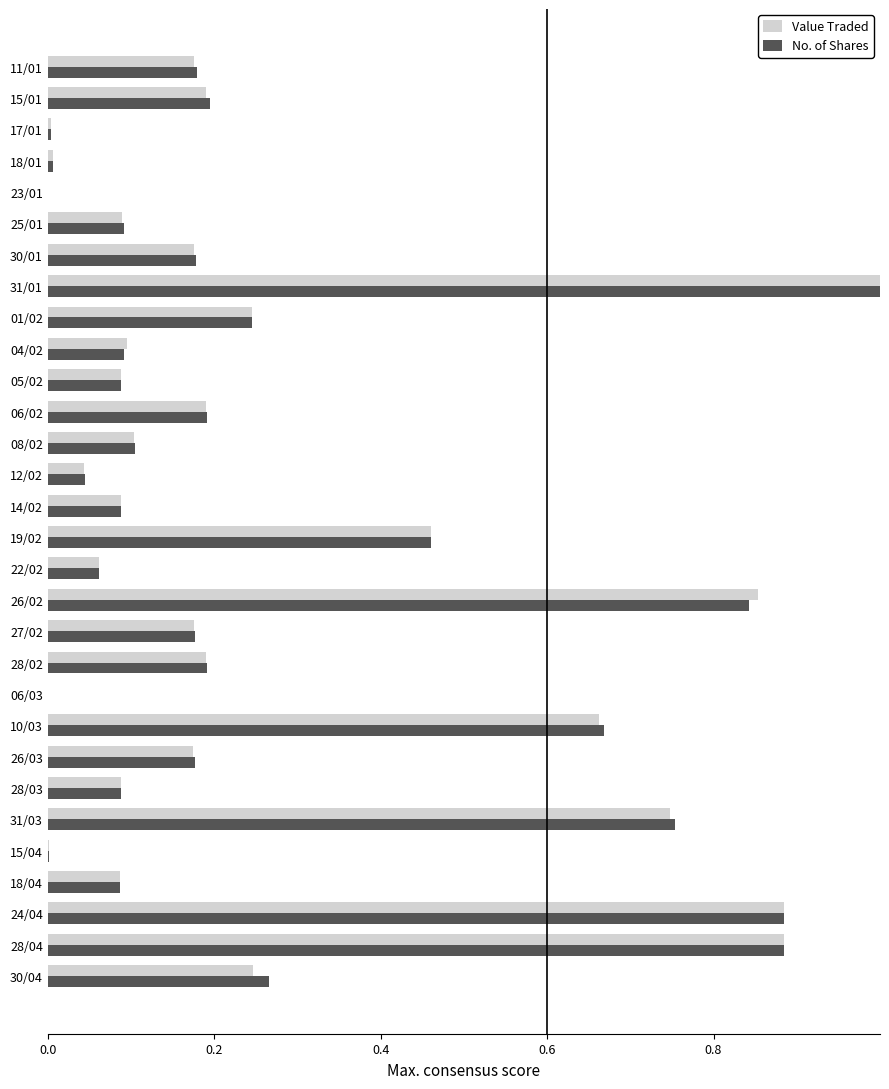

Is it true that No. of Shares equals 0.2 at 18/04?

False